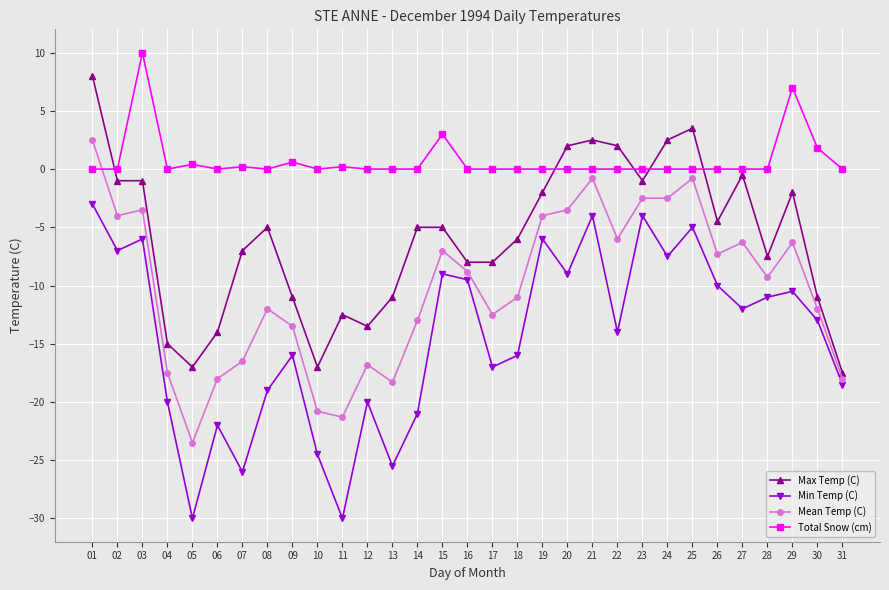

In Min Temp (C), how many points are higher than both neighbors (excluding endpoints)?

10